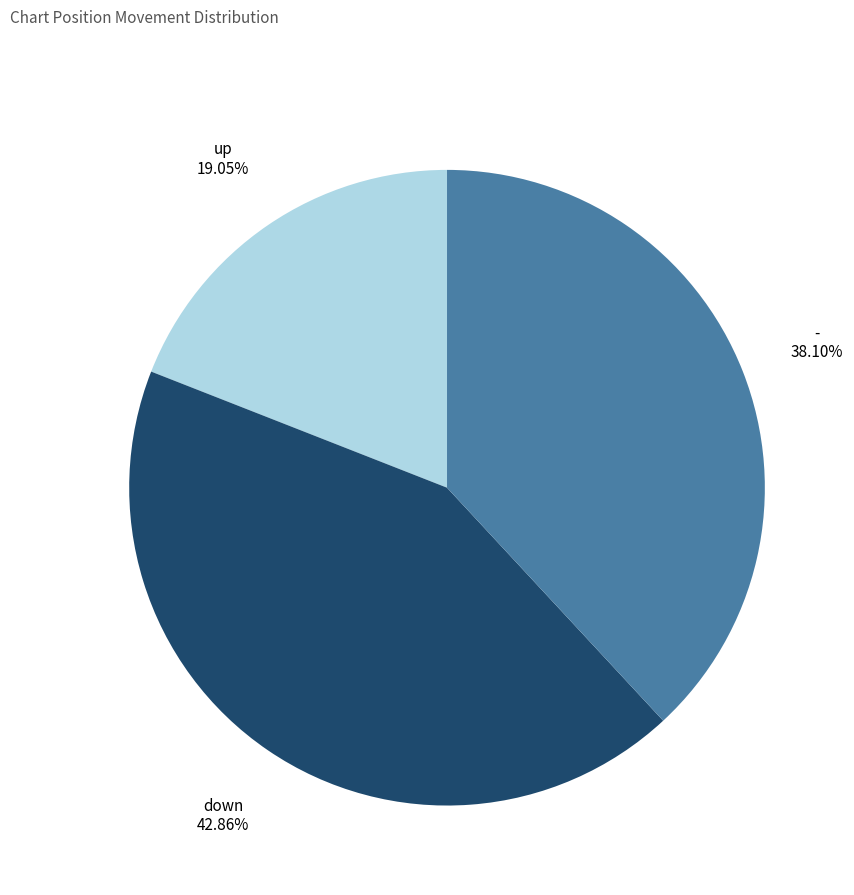

Which slice is the largest?

down